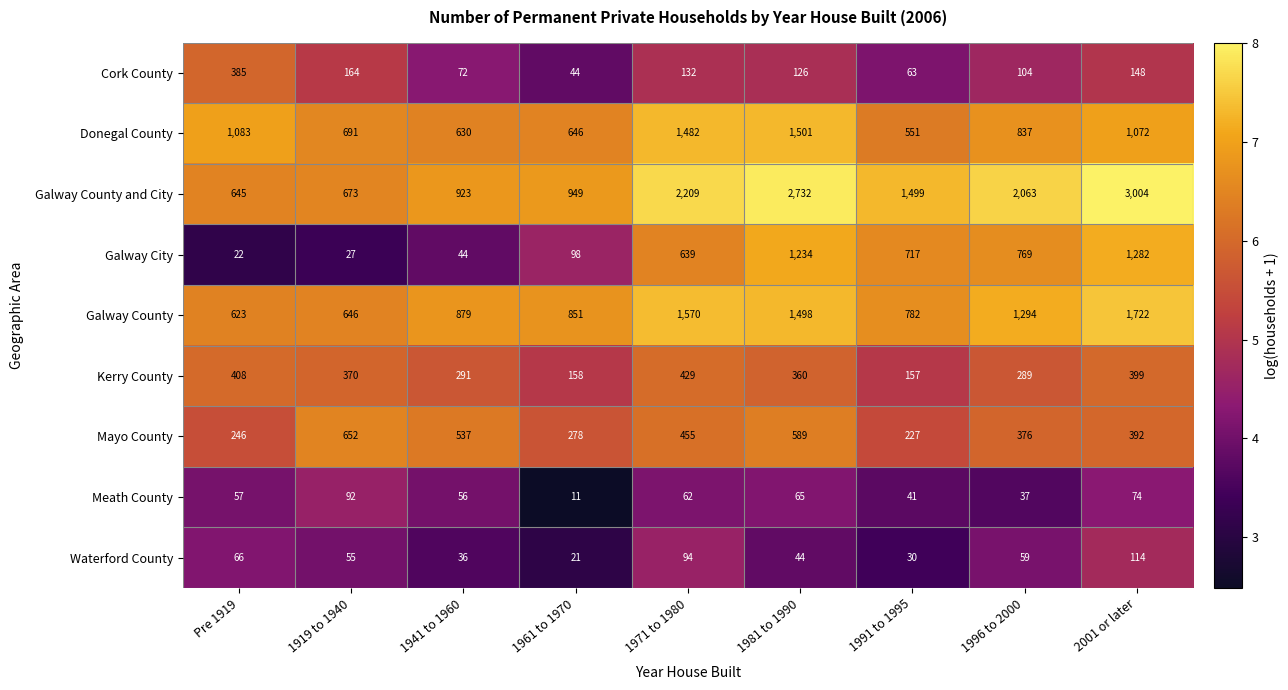

How many distinct data groups are displayed?

9